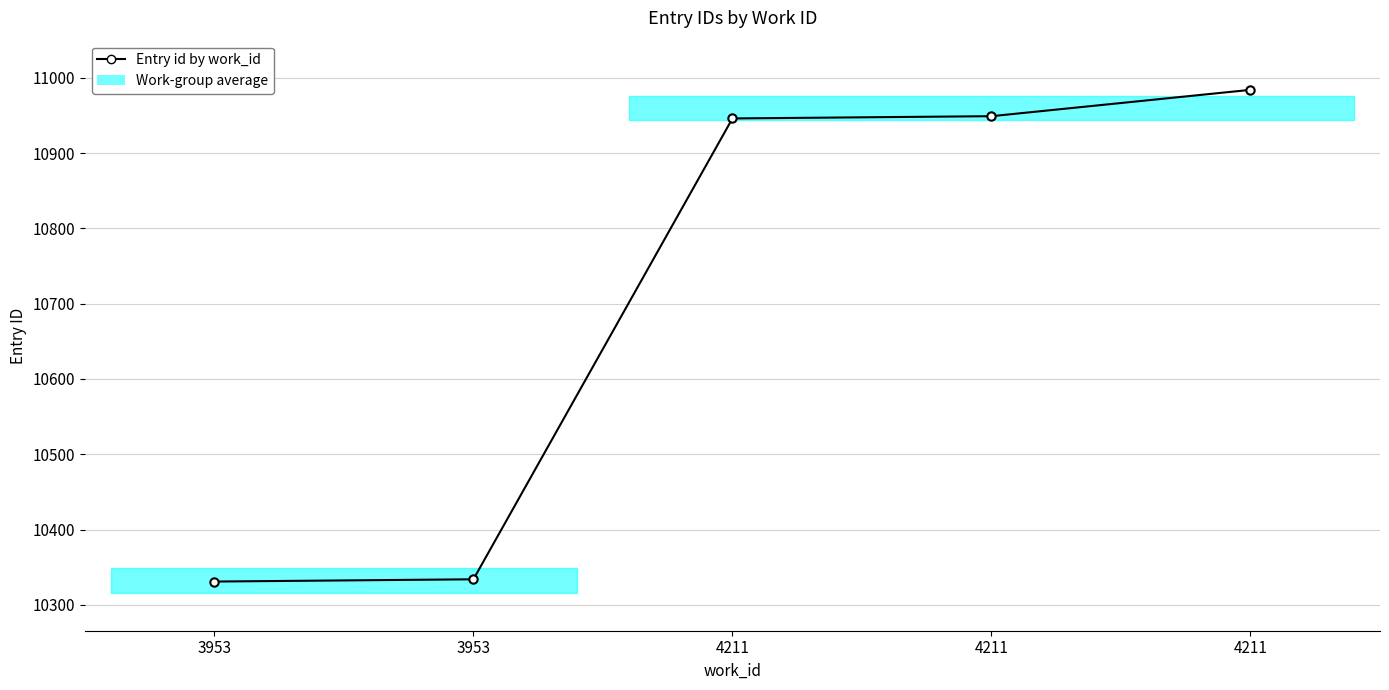

The value at 4211 is 10946. True or false?

True